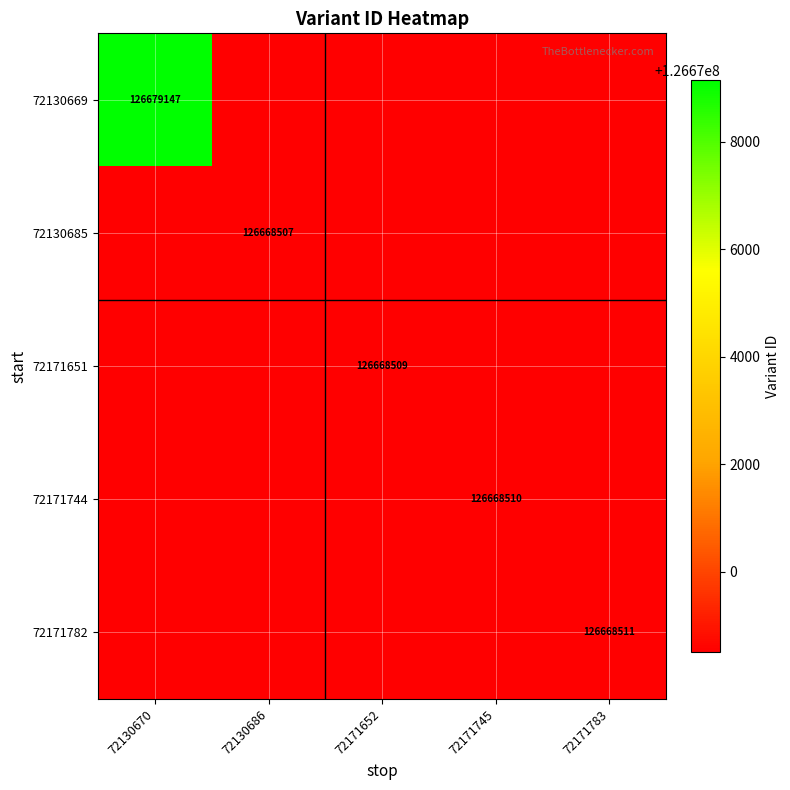

Is it true that 72130669 equals 74887796 at 72130670?

False